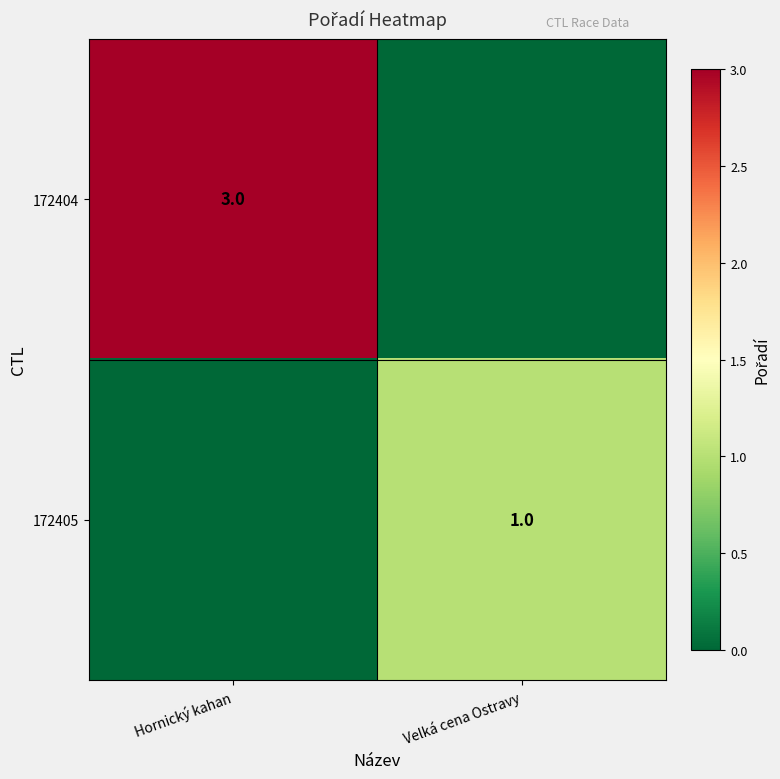

The 172404 series shows 3 at Hornický kahan. True or false?

True